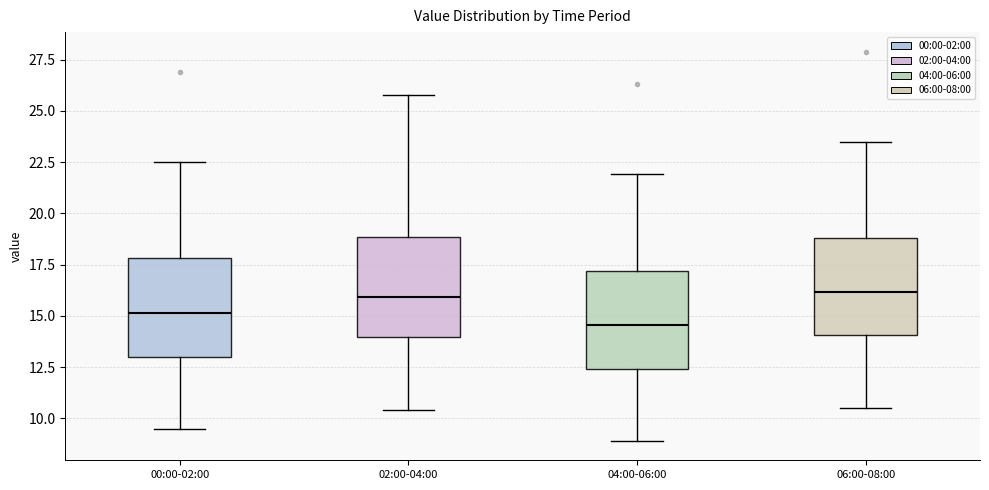

Reading left to right, transcribe this box plot: for each box, give where its median line is, the range the box spans, and where its two whiskers end, as read against the y-axis. The values are not printed on the chart, so give them approximately, as read against the axis.

00:00-02:00: median 15.0, box 13.0 to 18.0, whiskers 9.5 to 22.5
02:00-04:00: median 16.0, box 14.0 to 19.0, whiskers 10.5 to 26.0
04:00-06:00: median 14.5, box 12.5 to 17.0, whiskers 9.0 to 22.0
06:00-08:00: median 16.0, box 14.0 to 19.0, whiskers 10.5 to 23.5